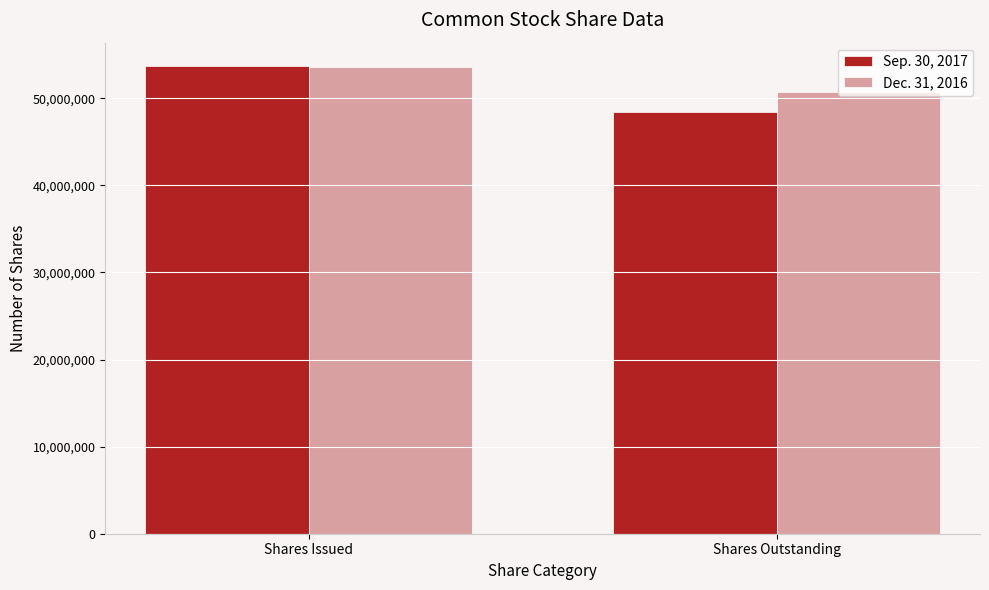

Which series has the largest total across all categories?

Dec. 31, 2016